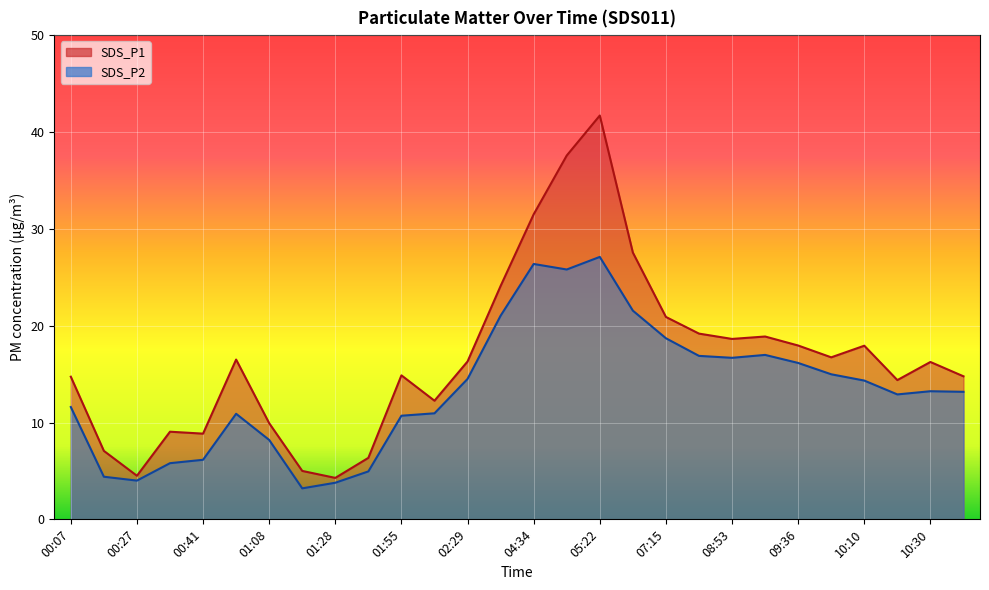

At which category is the sum across all series the highest?

05:22